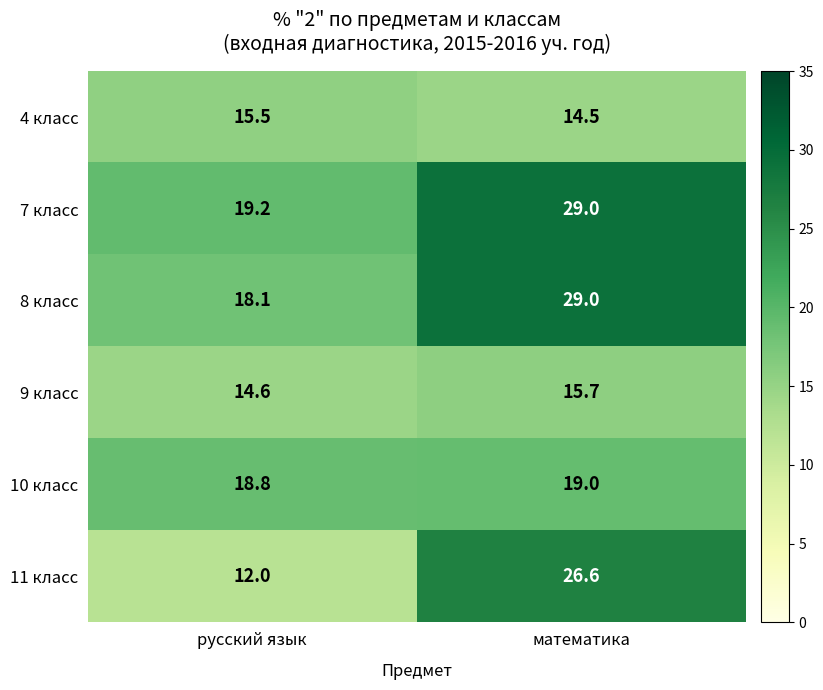

How many categories are shown in the chart?

2